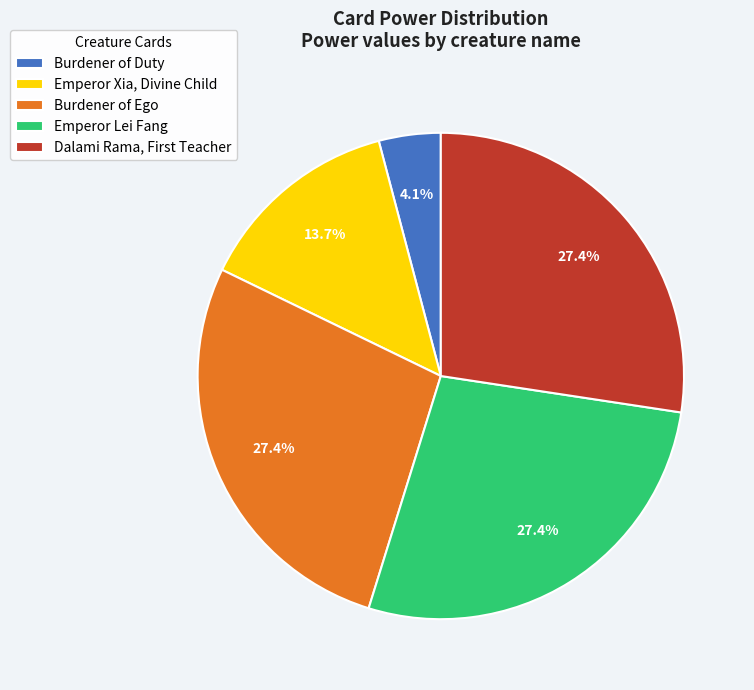

What is the smallest slice in the pie chart?

Burdener of Duty